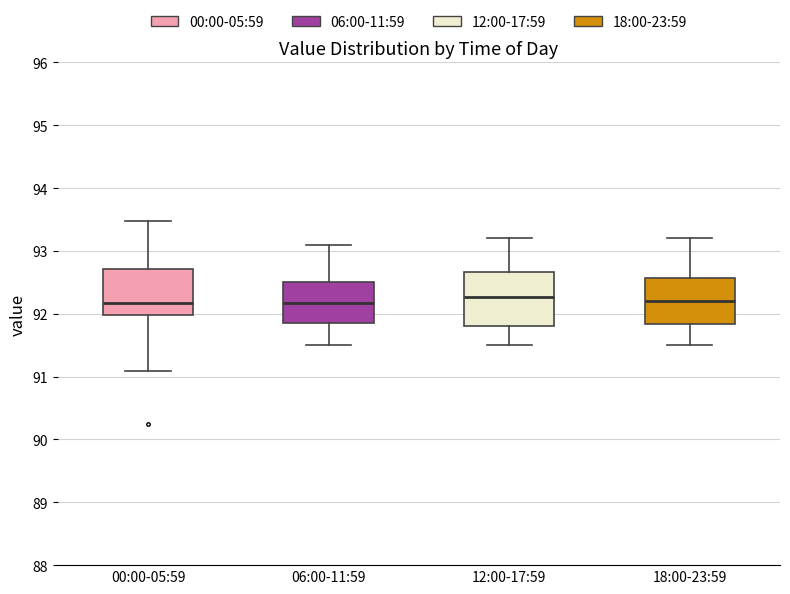

Comparing the boxes themselves (not the whiskers), which one is the tallest?

12:00-17:59